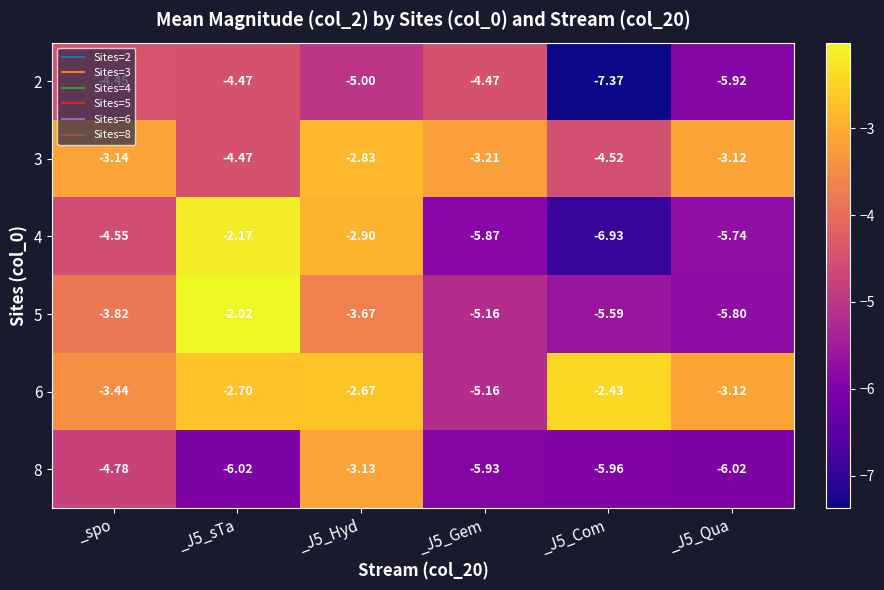

Where is 4 nearest to the value -4?

_spo